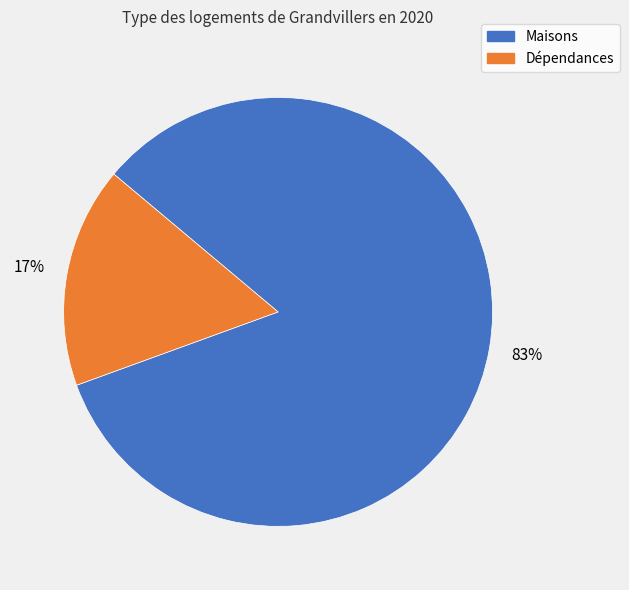

Which slice represents more than half of the pie?

Maisons